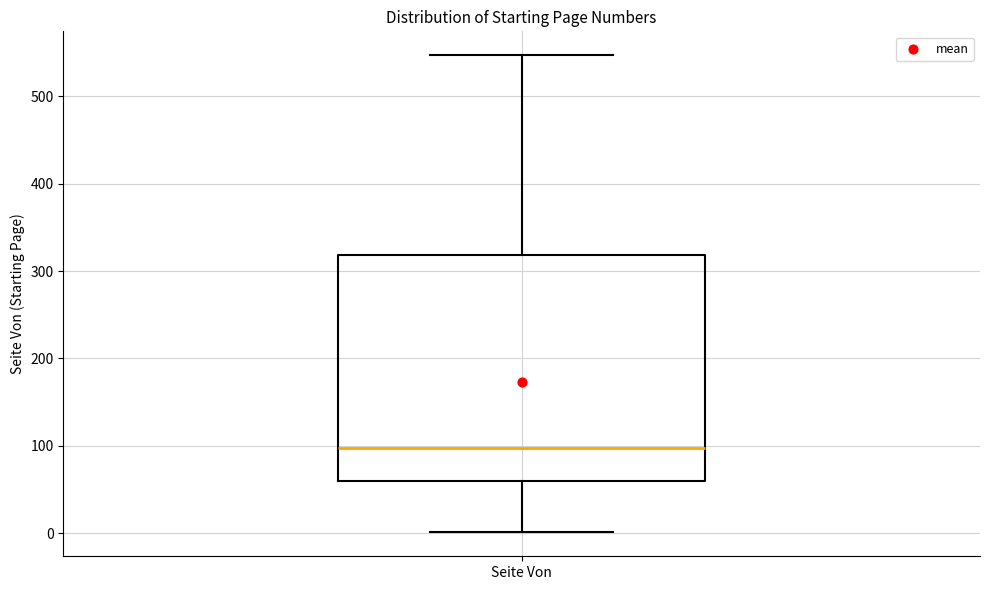

Read this box plot against the y-axis: the position of the median line, the range covered by the box, and the ends of both whiskers. The values are not printed on the chart, so give them approximately, as read against the axis.

median 100, box 60 to 320, whiskers 0 to 550